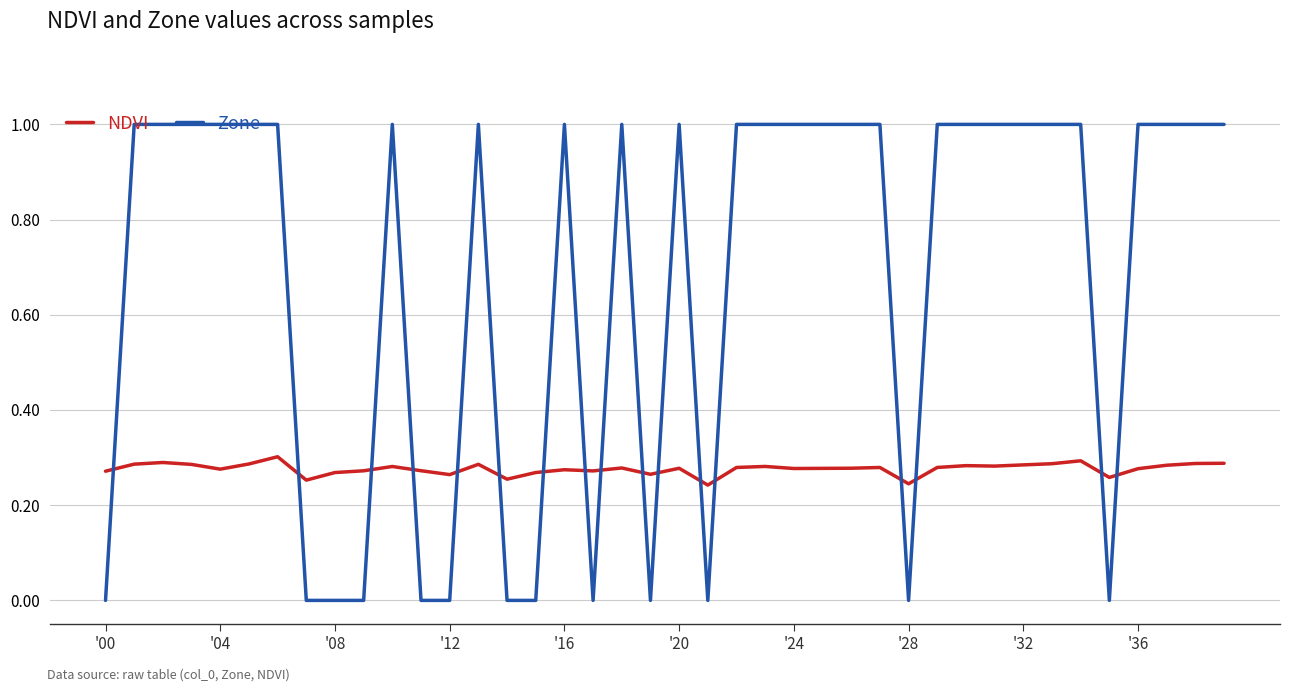

What is the maximum value shown in the chart?

1.0